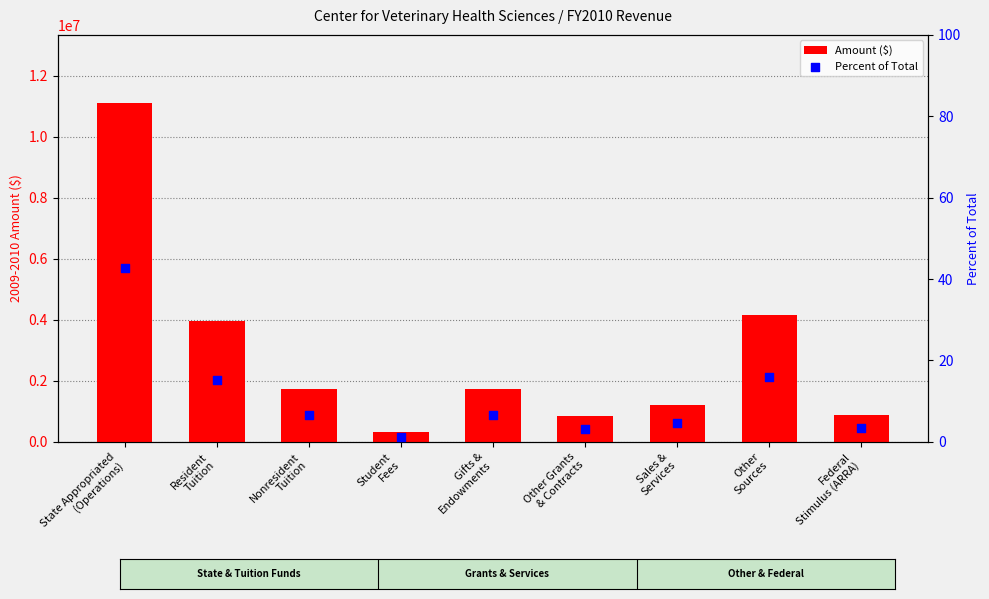

At how many categories does at least one series exceed 7754109?

1